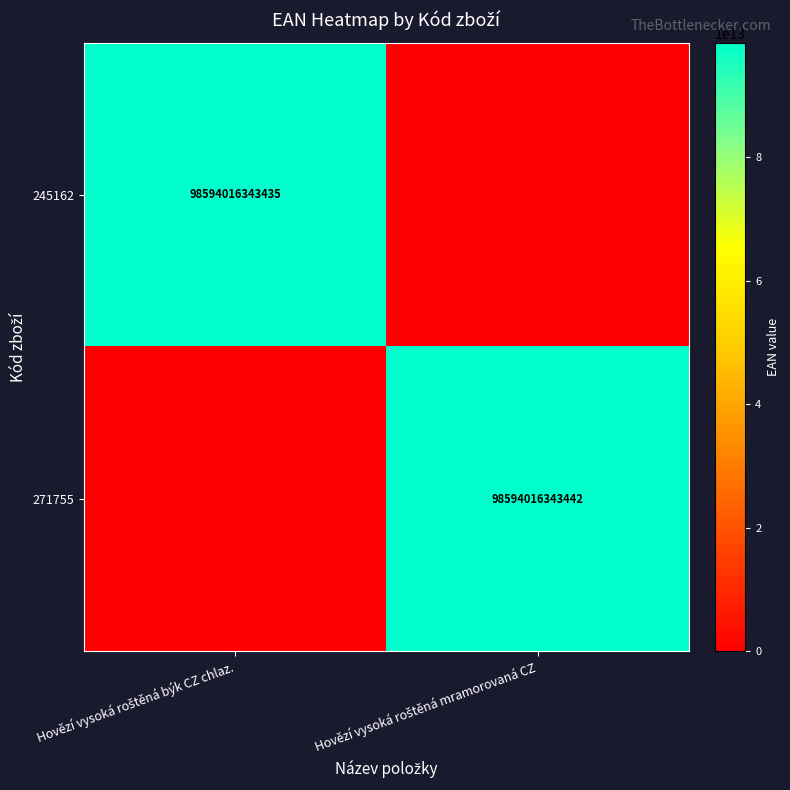

What is the difference between the highest and lowest values at Hovězí vysoká roštěná mramorovaná CZ?

98594016343442